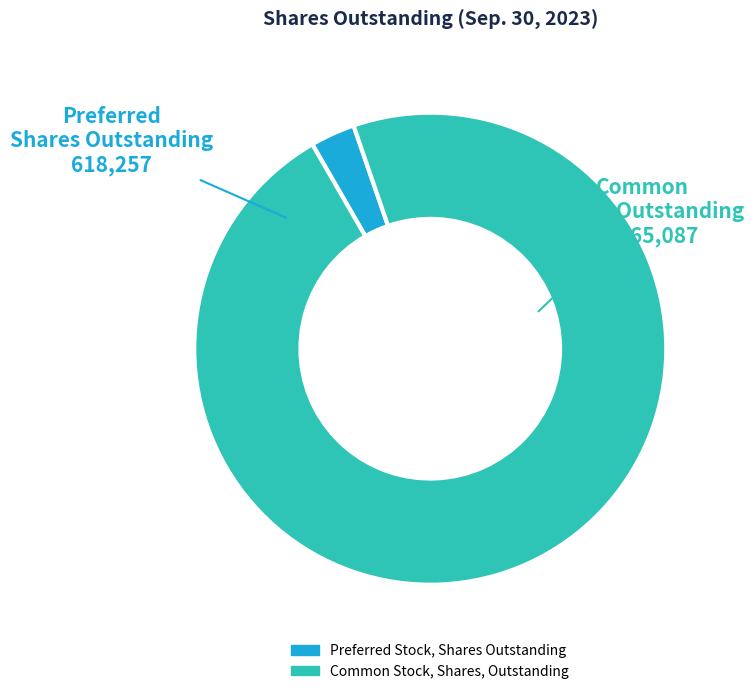

Which has a higher value, Common Stock, Shares, Outstanding or Preferred Stock, Shares Outstanding?

Common Stock, Shares, Outstanding